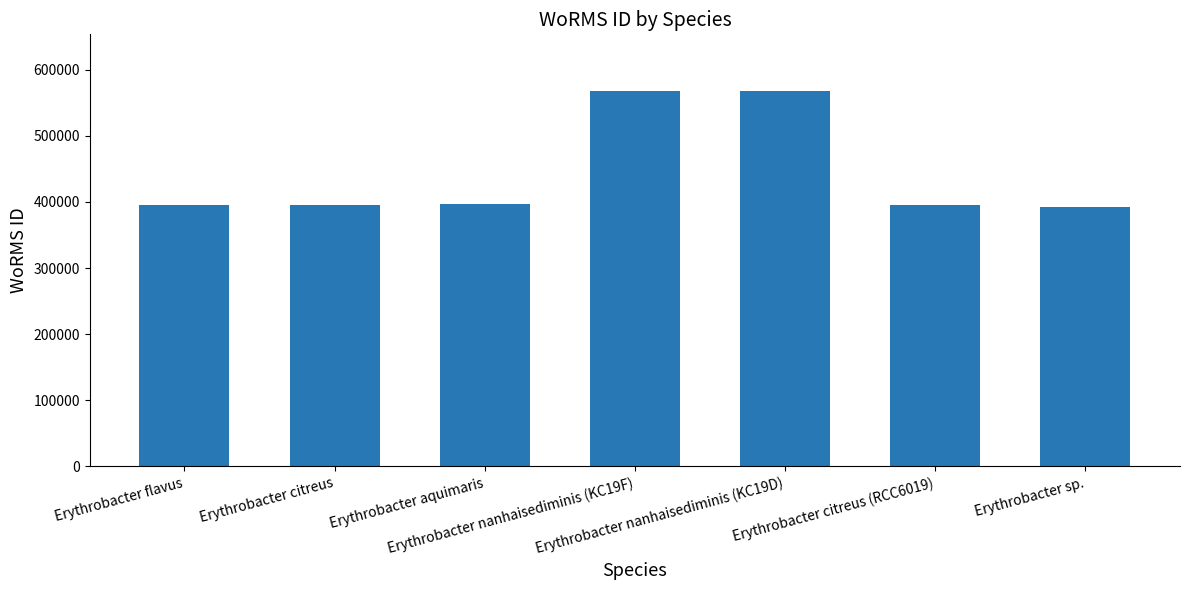

What is the value of the 1st bar from the left?

395968